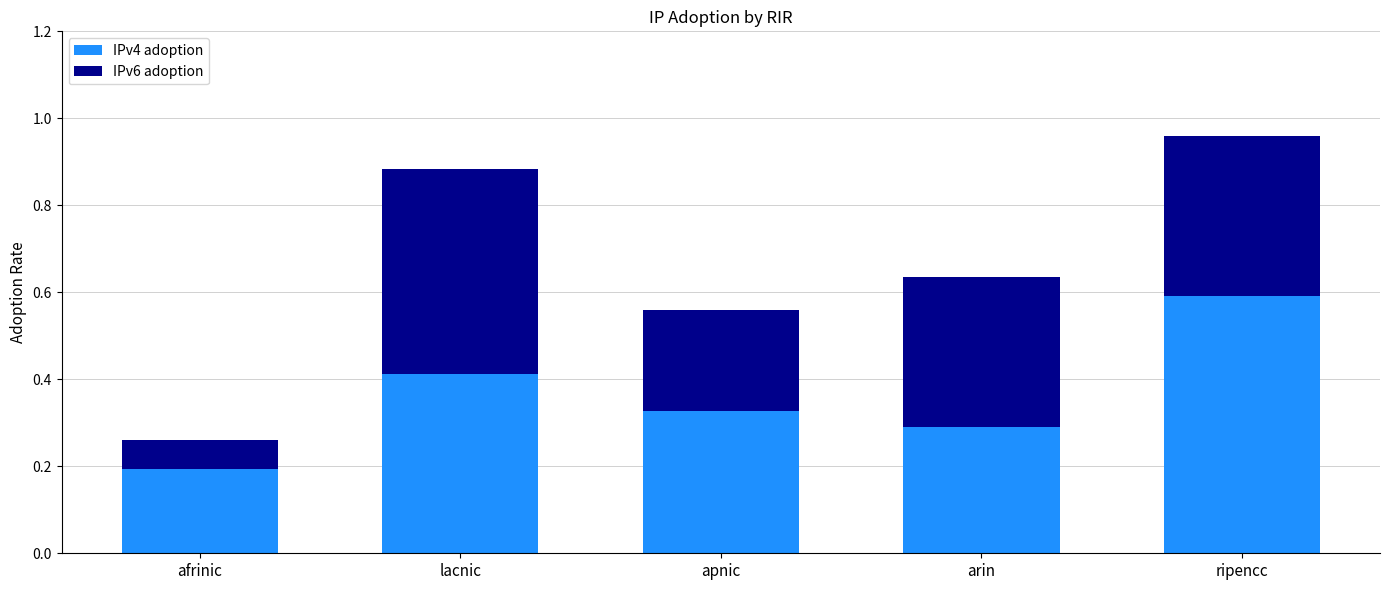

How many distinct data groups are displayed?

2